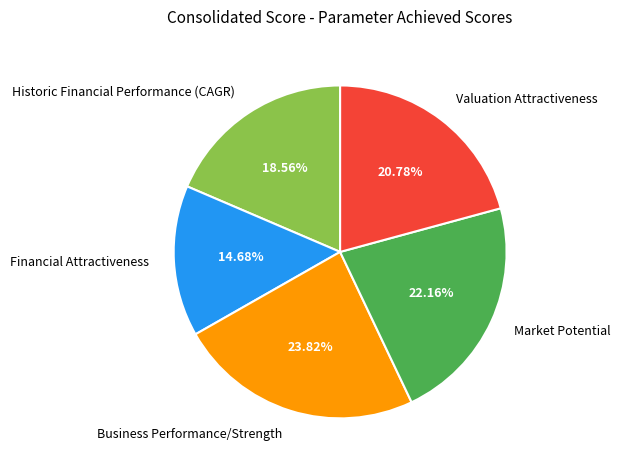

How many segments does this pie chart have?

5